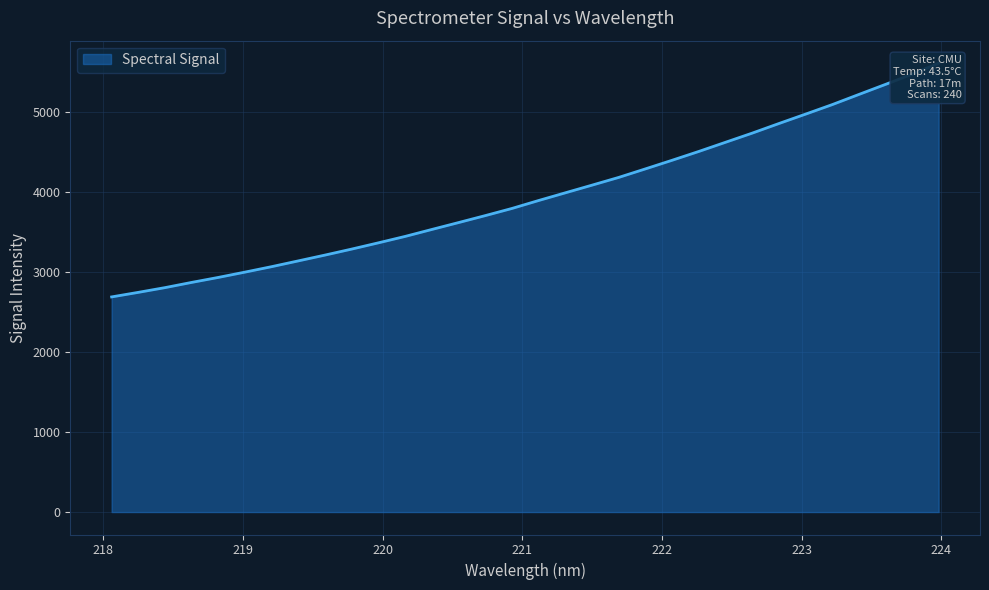

What is the sum of all values?

126346.6